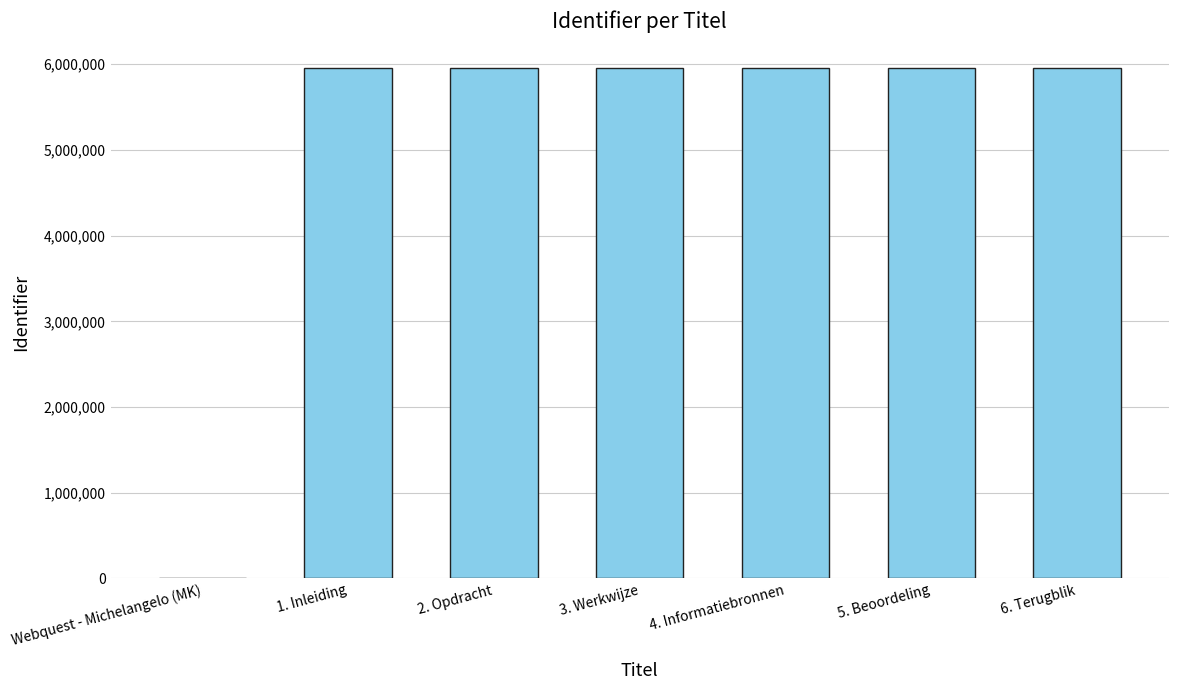

At which label is the value closest to 2977227?

1. Inleiding